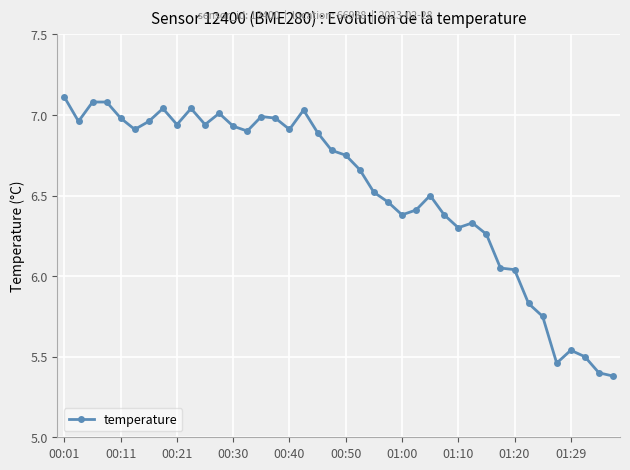

What is the greatest value displayed?

7.1